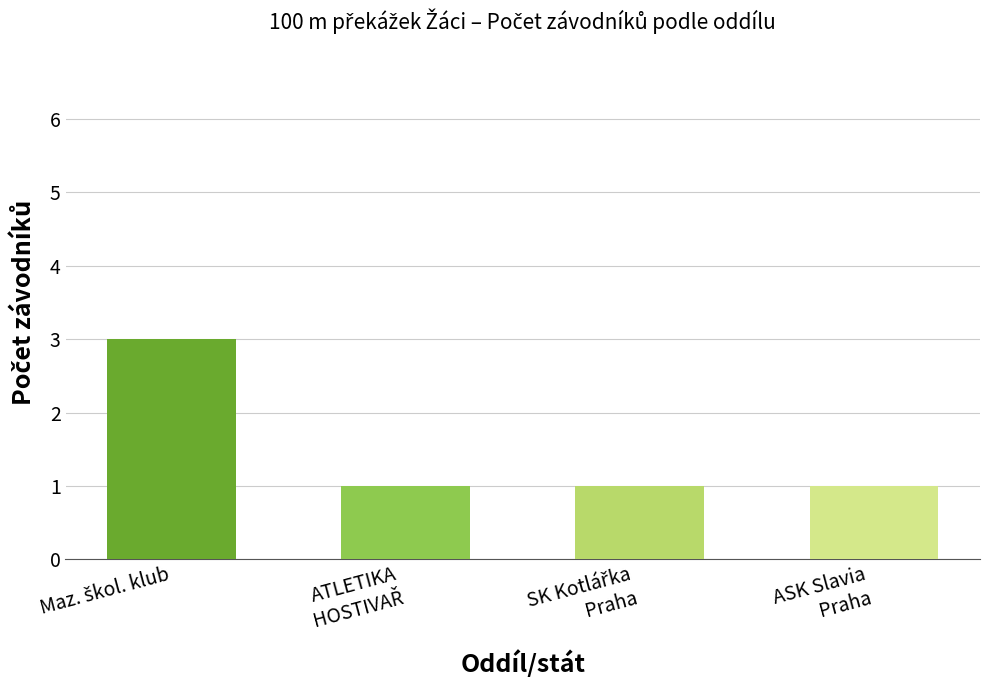

Does the chart contain any negative values?

No